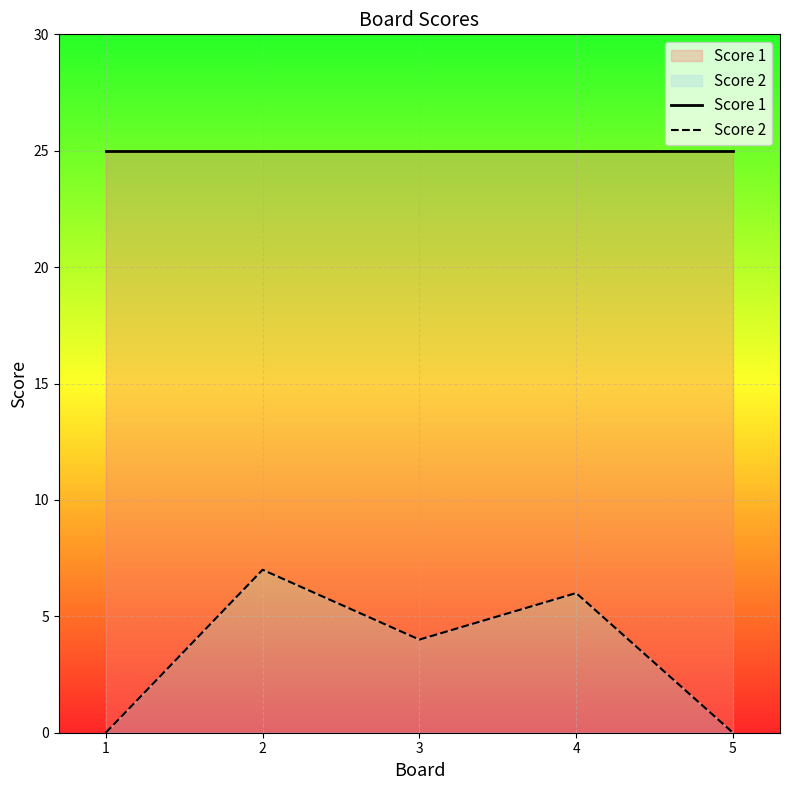

Does the chart display data point markers on the line(s)?

No